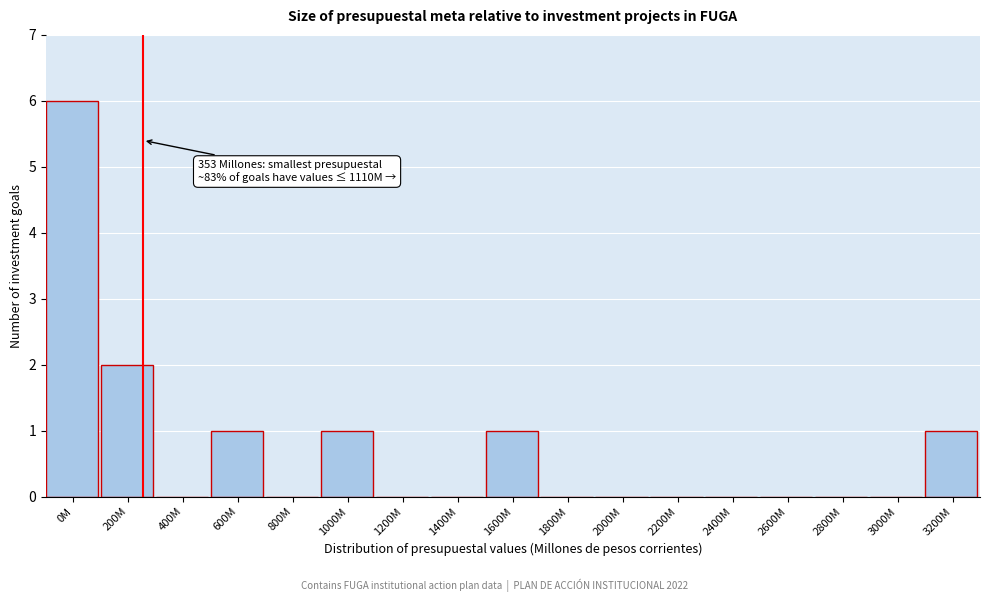

Reading right to left, extract all data points from this chart.

3200M=1	3000M=0	2800M=0	2600M=0	2400M=0	2200M=0	2000M=0	1800M=0	1600M=1	1400M=0	1200M=0	1000M=1	800M=0	600M=1	400M=0	200M=2	0M=6